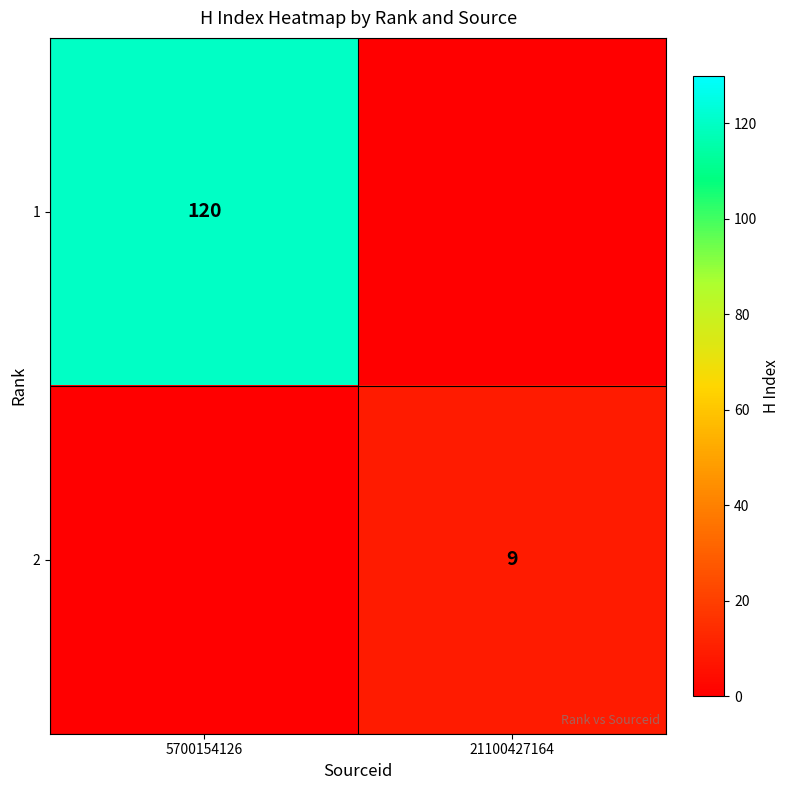

Is it true that 2 equals 15 at 21100427164?

False